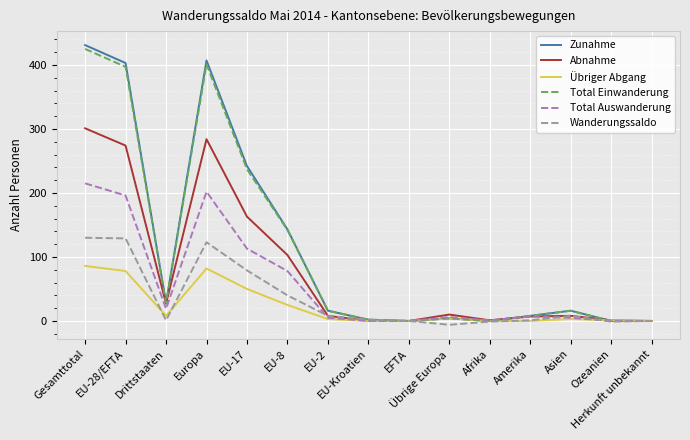

At which category does Übriger Abgang reach its first local peak?

Europa